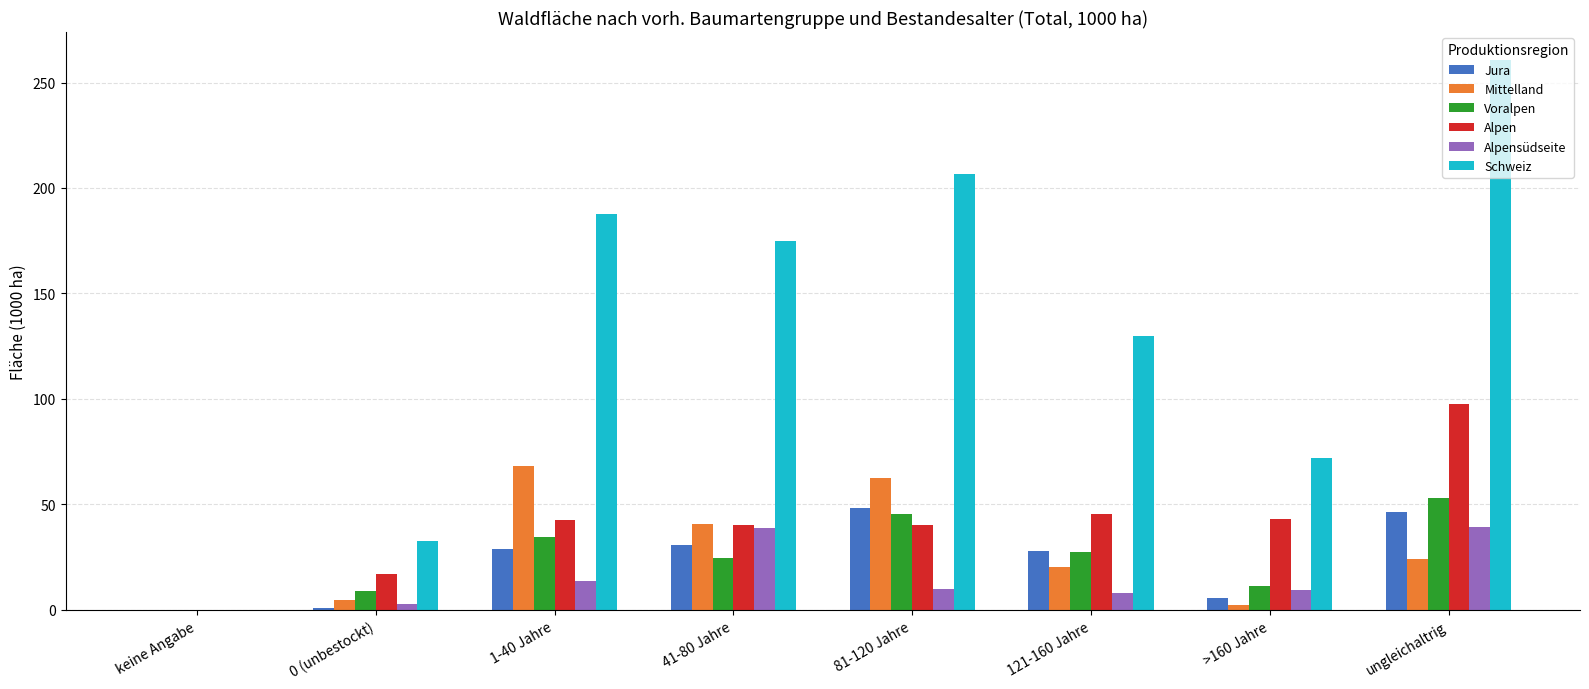

What are all the series names shown in the legend?

Jura, Mittelland, Voralpen, Alpen, Alpensüdseite, Schweiz